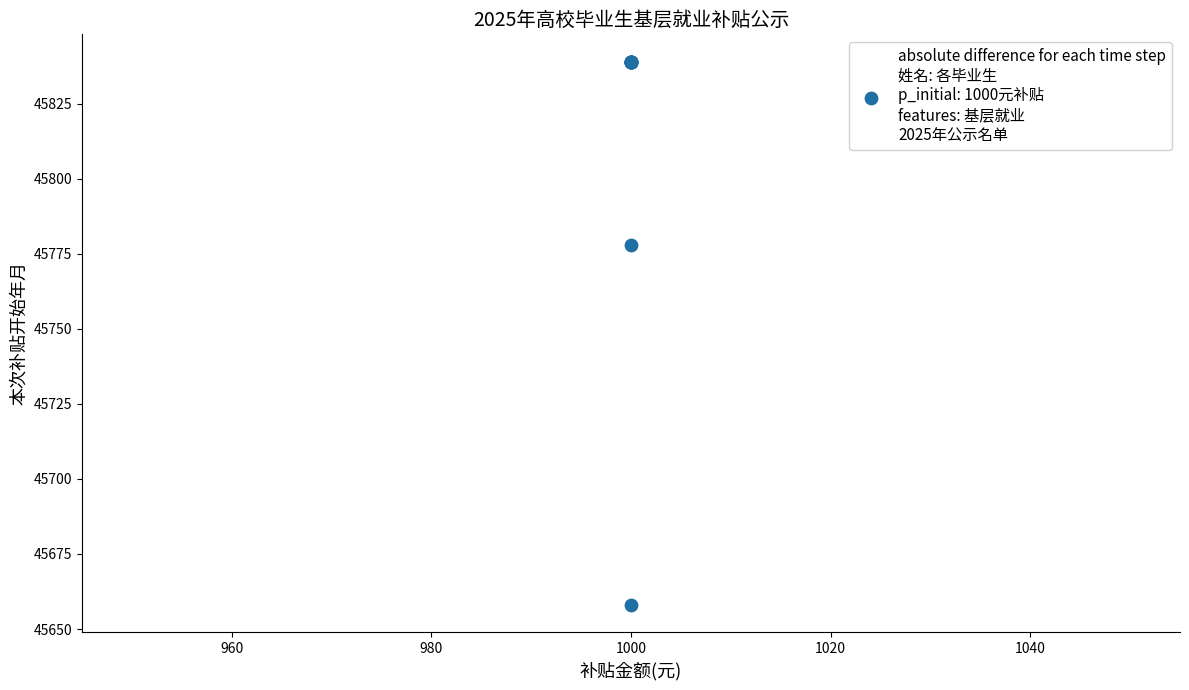

What Y value in the scatter plot is closest to 45748?

45778